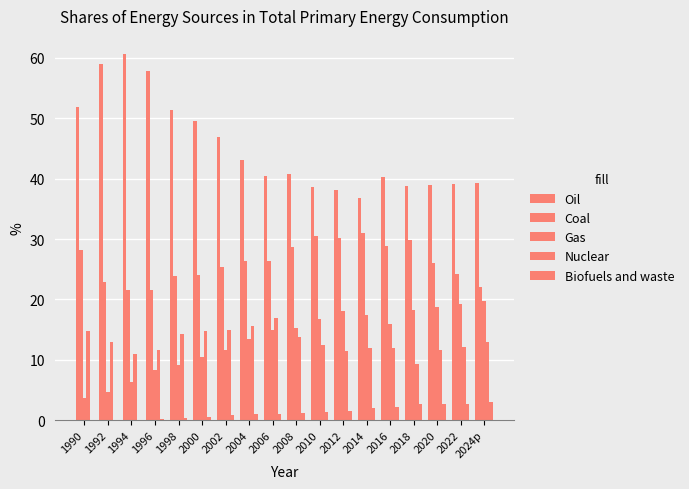

What is the maximum value shown in the chart?

60.6